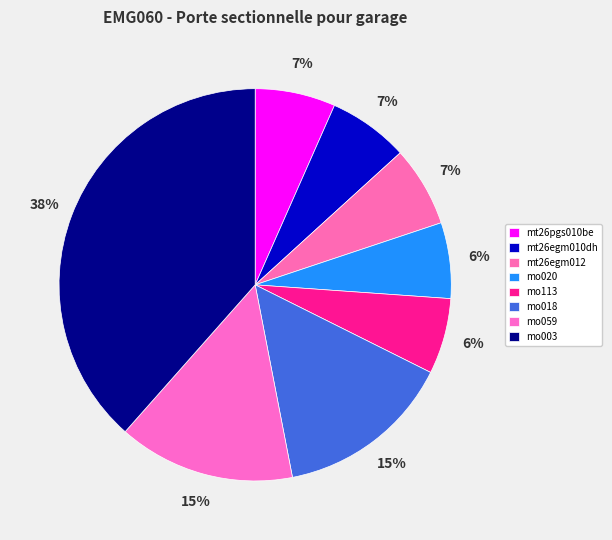

What percentage is the mo059 slice, to the nearest percent?

15%